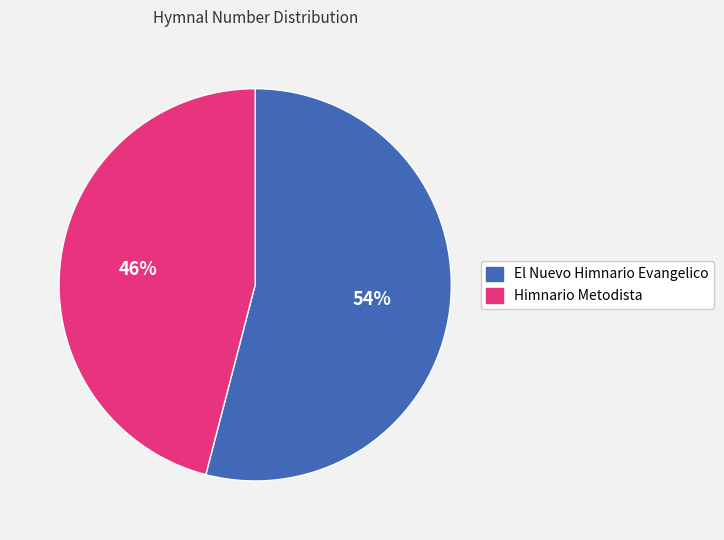

Rank the categories by value from lowest to highest.

Himnario Metodista, El Nuevo Himnario Evangelico